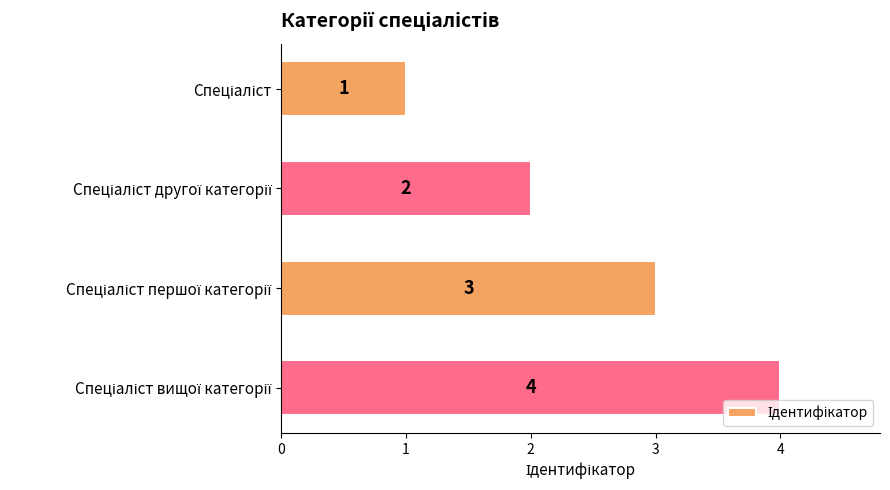

What is the greatest value displayed?

4